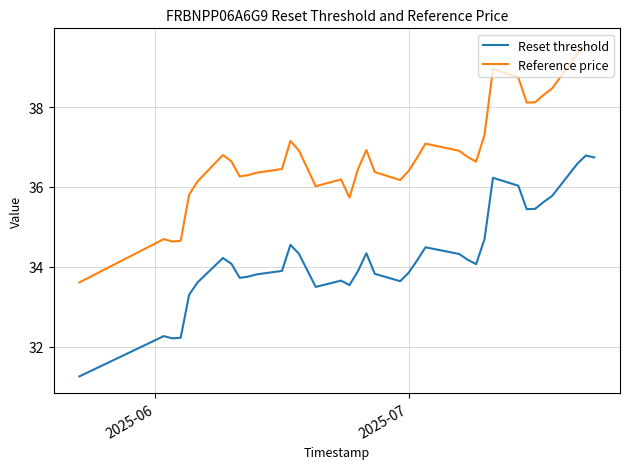

What is the difference between the maximum and minimum values in the Reset threshold series?

5.5